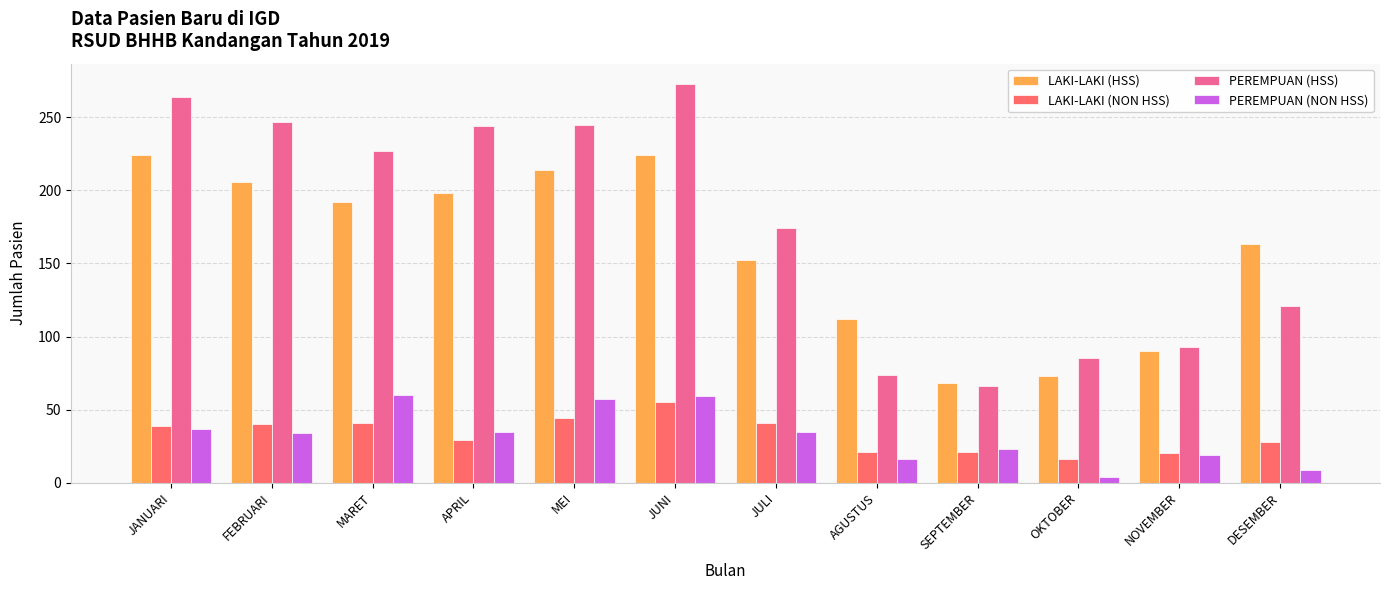

How many data points in LAKI-LAKI (NON HSS) are less than 39?

6